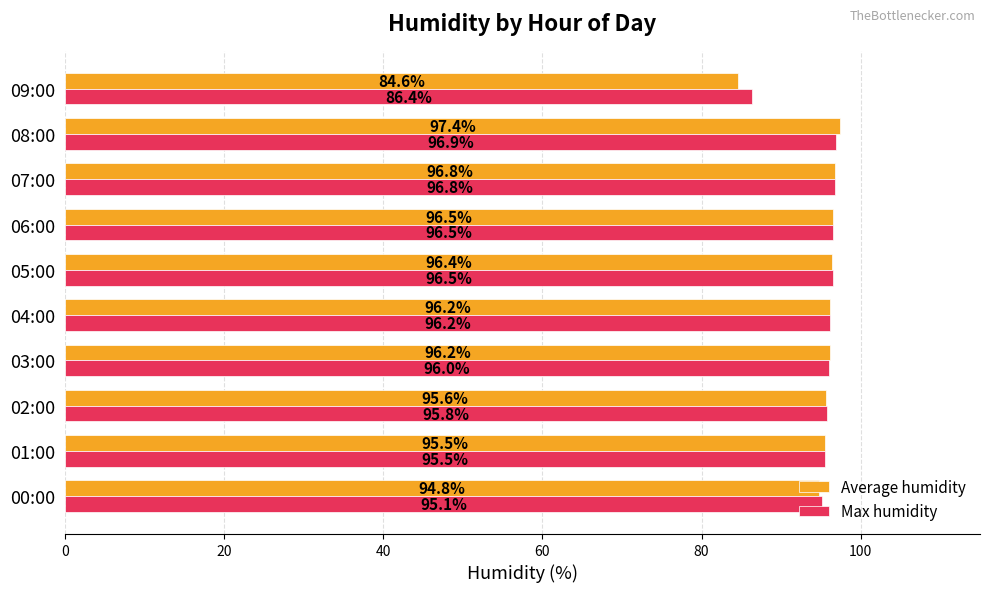

Which label corresponds to the smallest value in the chart?

09:00